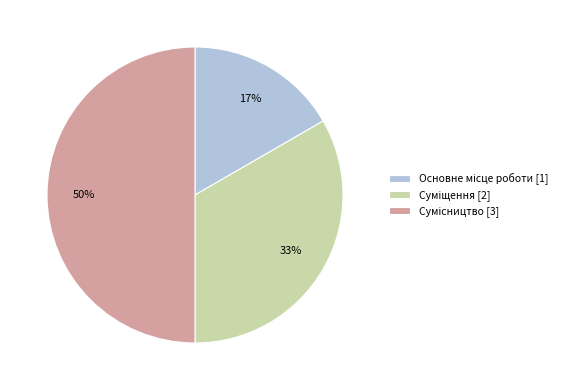

To the nearest percent, what is the difference between the largest and smallest slice percentages?

33%